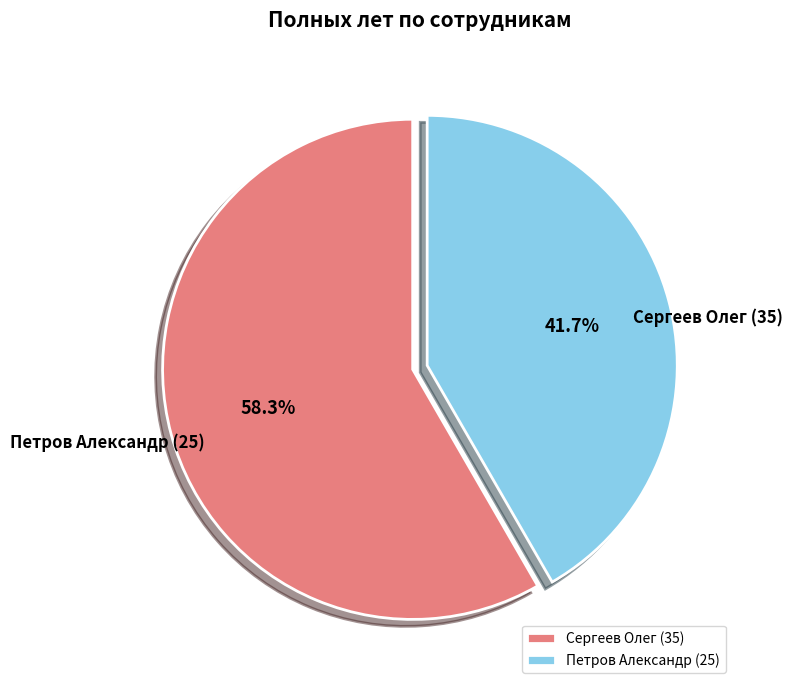

Rank the categories by value from highest to lowest.

Сергеев Олег (35), Петров Александр (25)